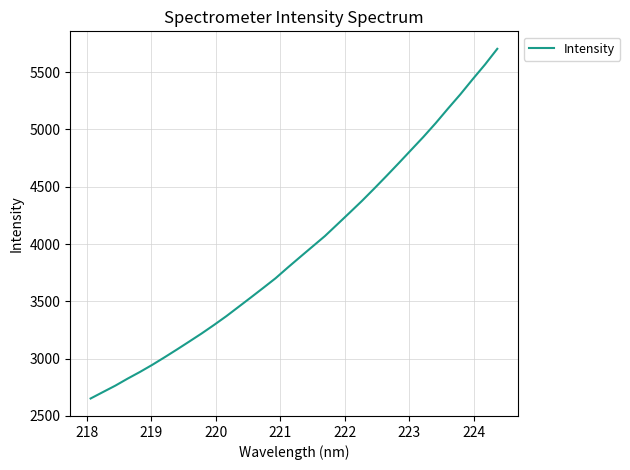

What is the smallest value displayed?

2652.5